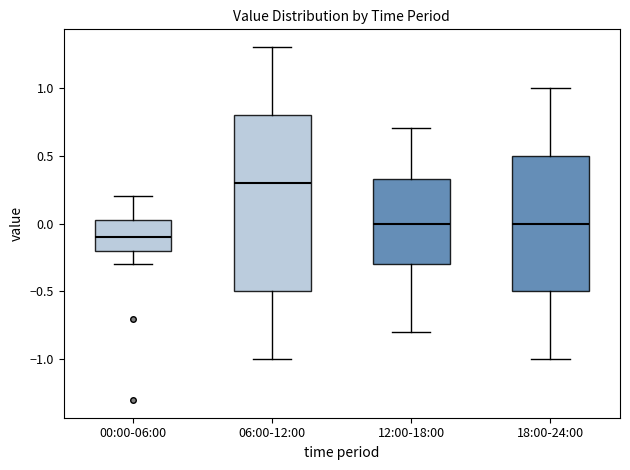

Which box has the lowest median line?

00:00-06:00